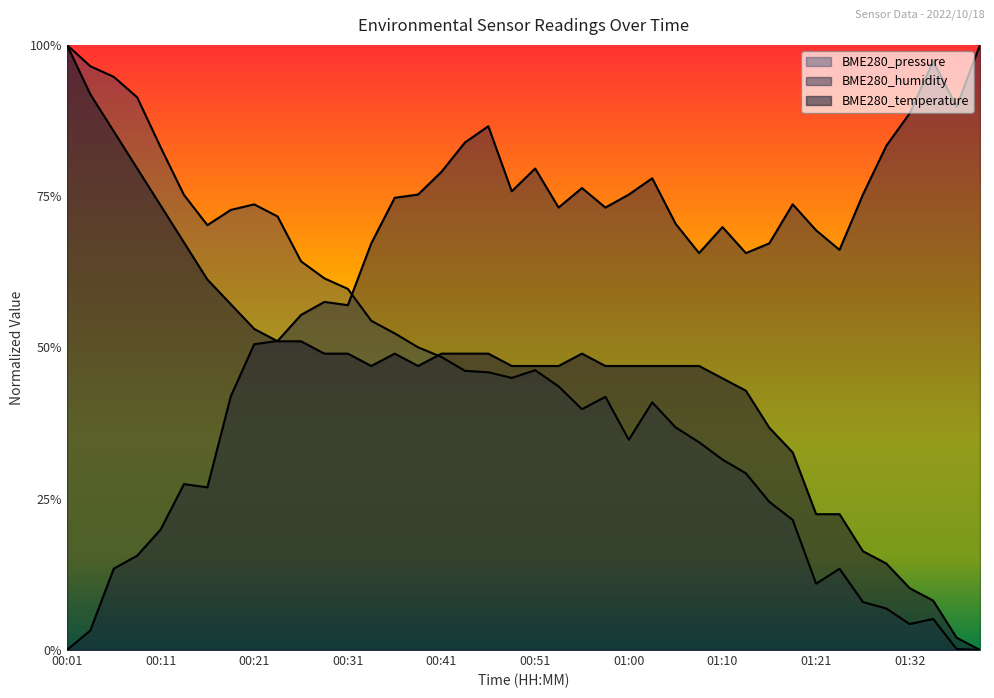

What is the difference between the maximum and minimum values in the BME280_temperature series?

1.0